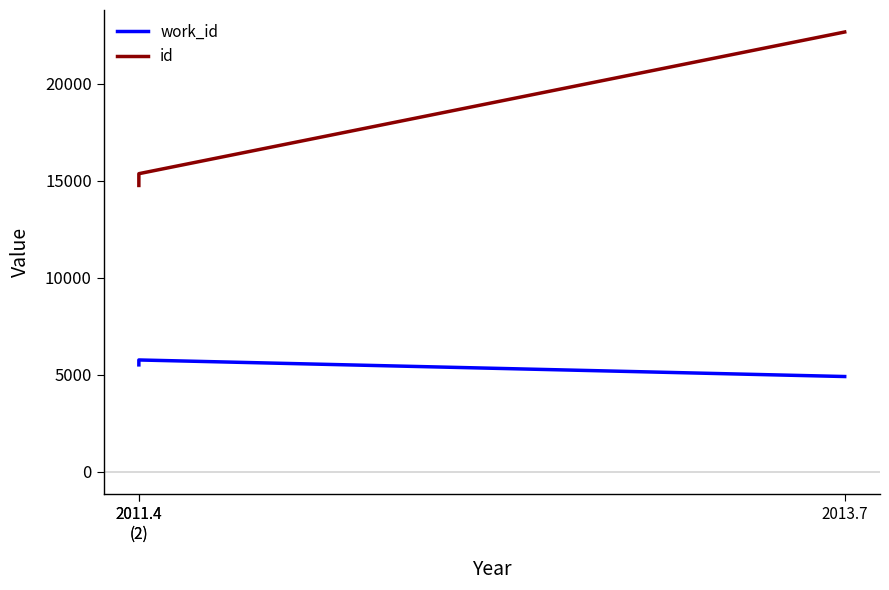

What is the difference between the work_id values at 2011.4
(2) and 2013.7?

601